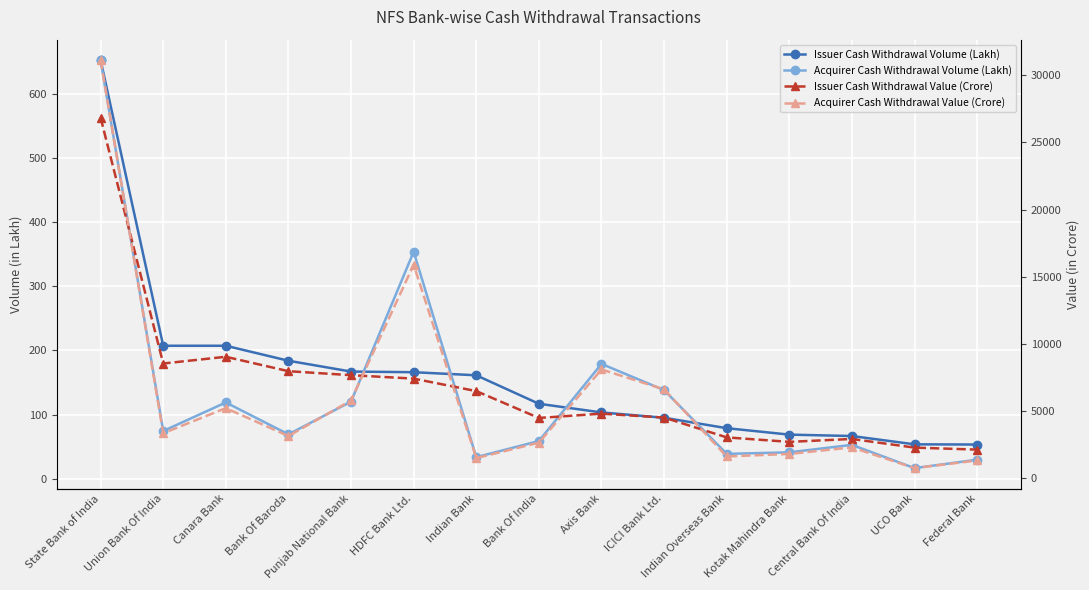

At which category does Issuer Cash Withdrawal Value (Crore) reach its first local valley?

Union Bank Of India